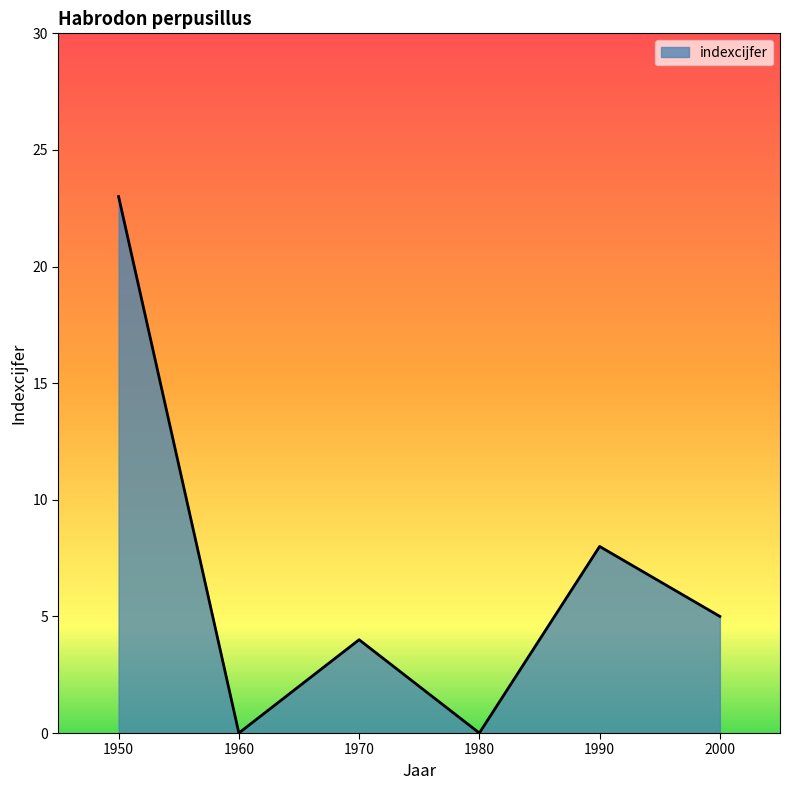

What is the maximum value shown in the chart?

23